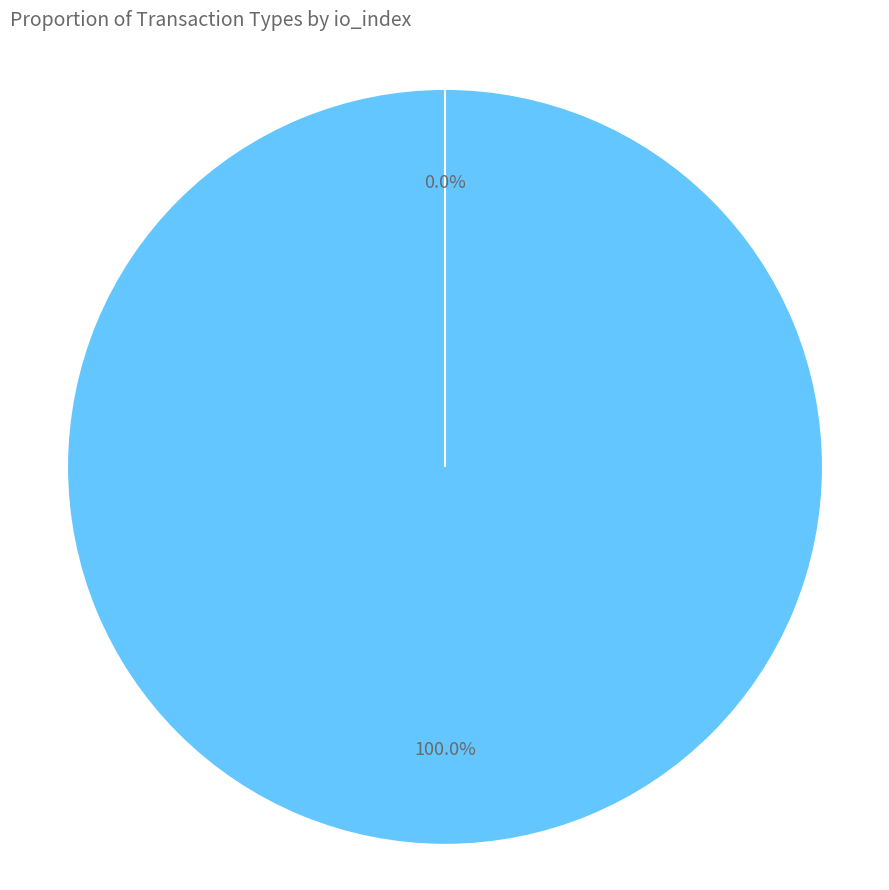

How many segments does this pie chart have?

2